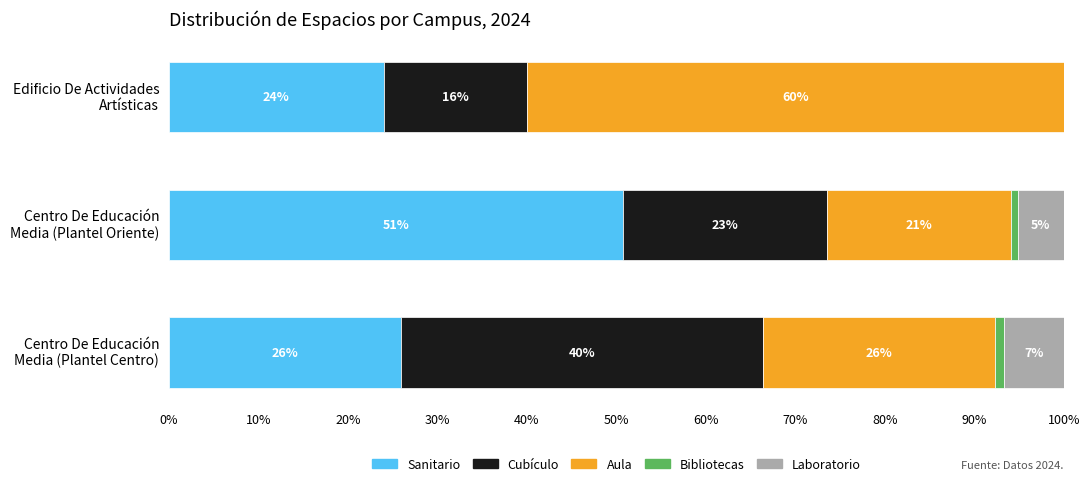

What is the average value of the Bibliotecas series?

0.6